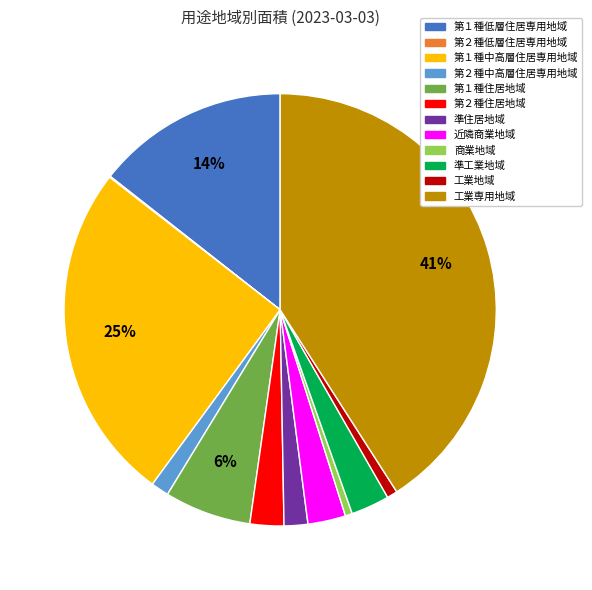

To the nearest percent, what is the average slice percentage?

8%